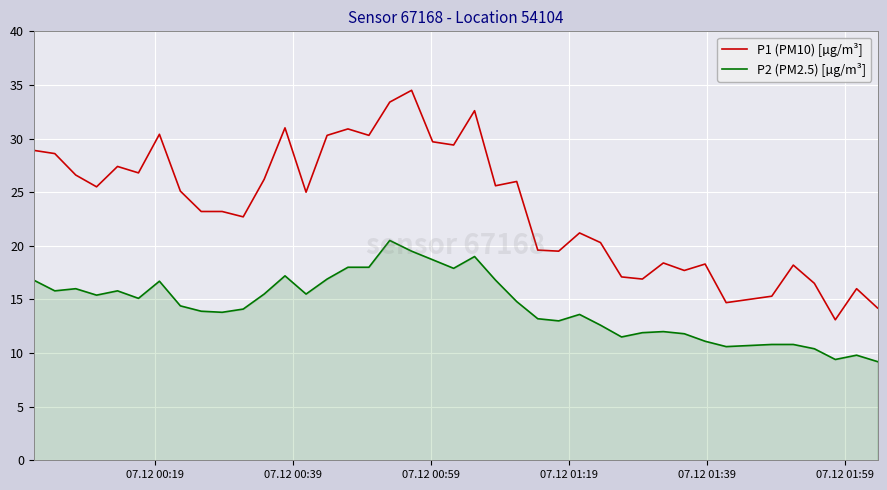

Which series has the largest total across all categories?

P1 (PM10) [µg/m³]